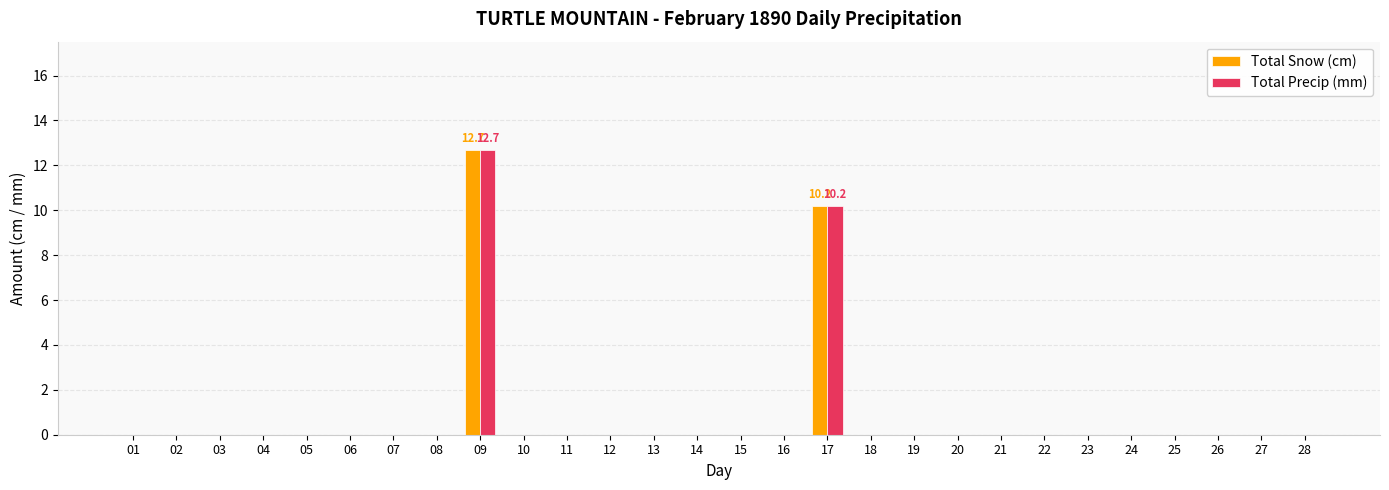

Read the Total Snow (cm) value at 17.

10.2